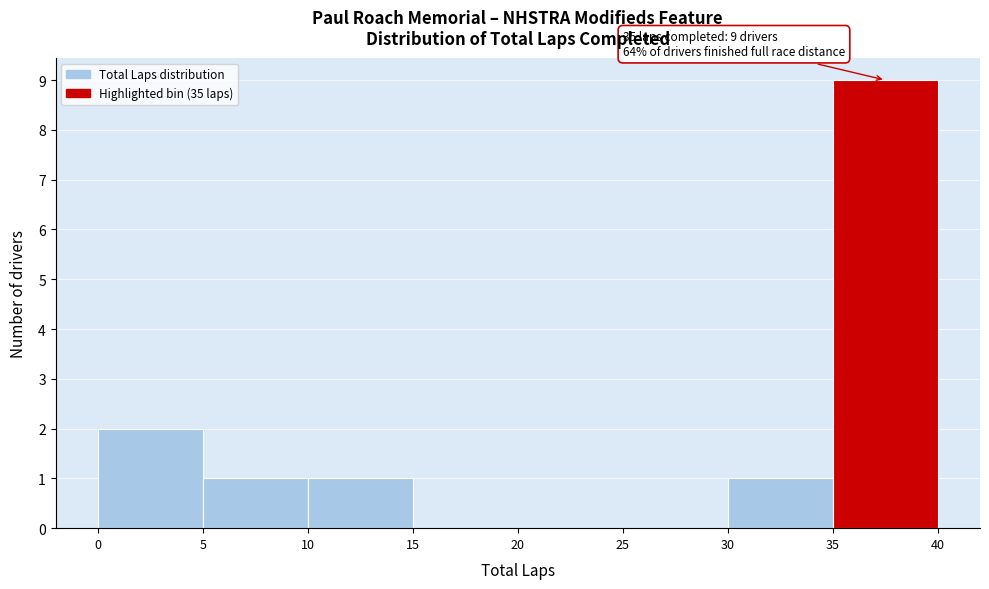

Over which range of the x-axis is the bar tallest?

35 to 40